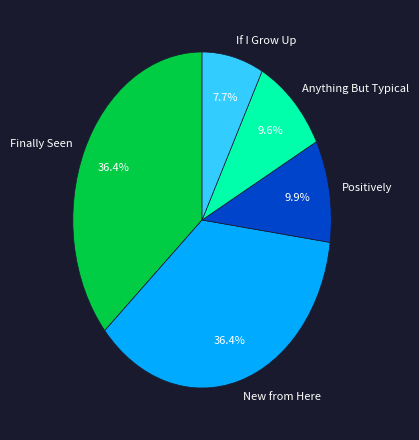

What percentage is NOT represented by New from Here?

63.6%